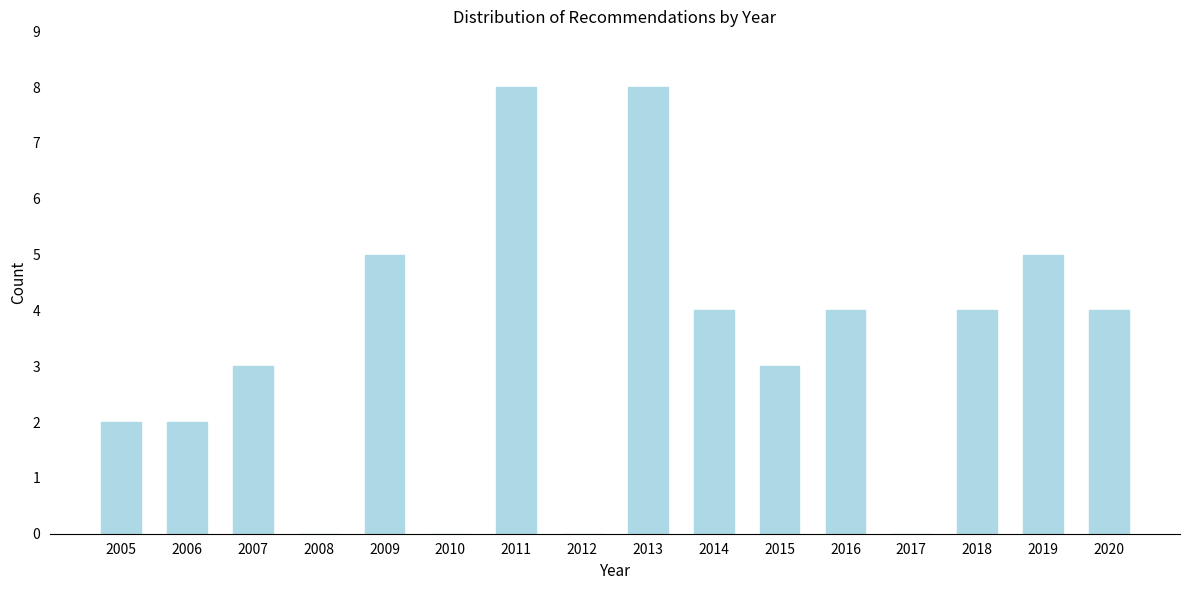

Reading left to right, list all the values displayed in this chart.

2005=2	2006=2	2007=3	2008=0	2009=5	2010=0	2011=8	2012=0	2013=8	2014=4	2015=3	2016=4	2017=0	2018=4	2019=5	2020=4